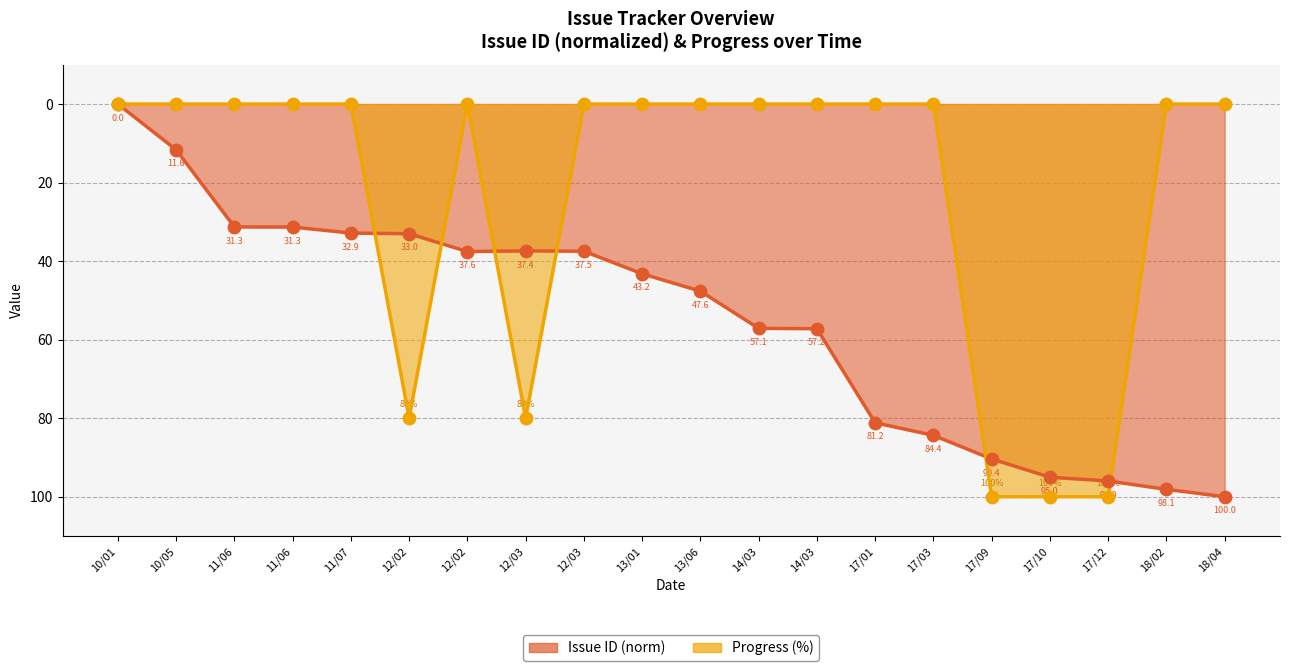

Which series has the largest total across all categories?

Issue ID